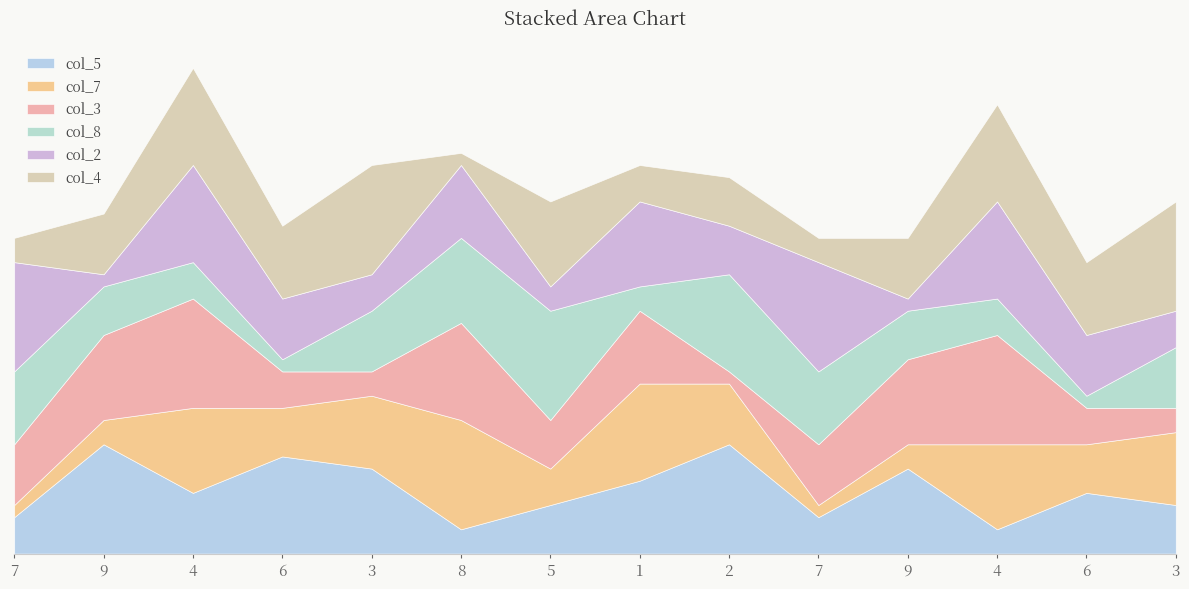

Does the chart have visible grid lines?

No